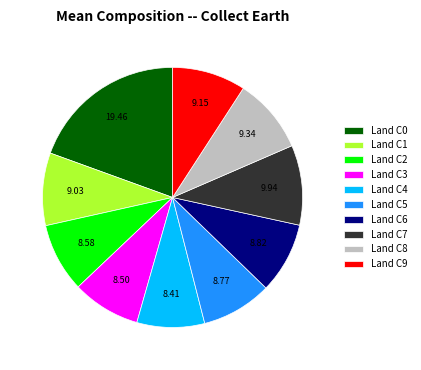

Is there a majority slice in this chart?

No